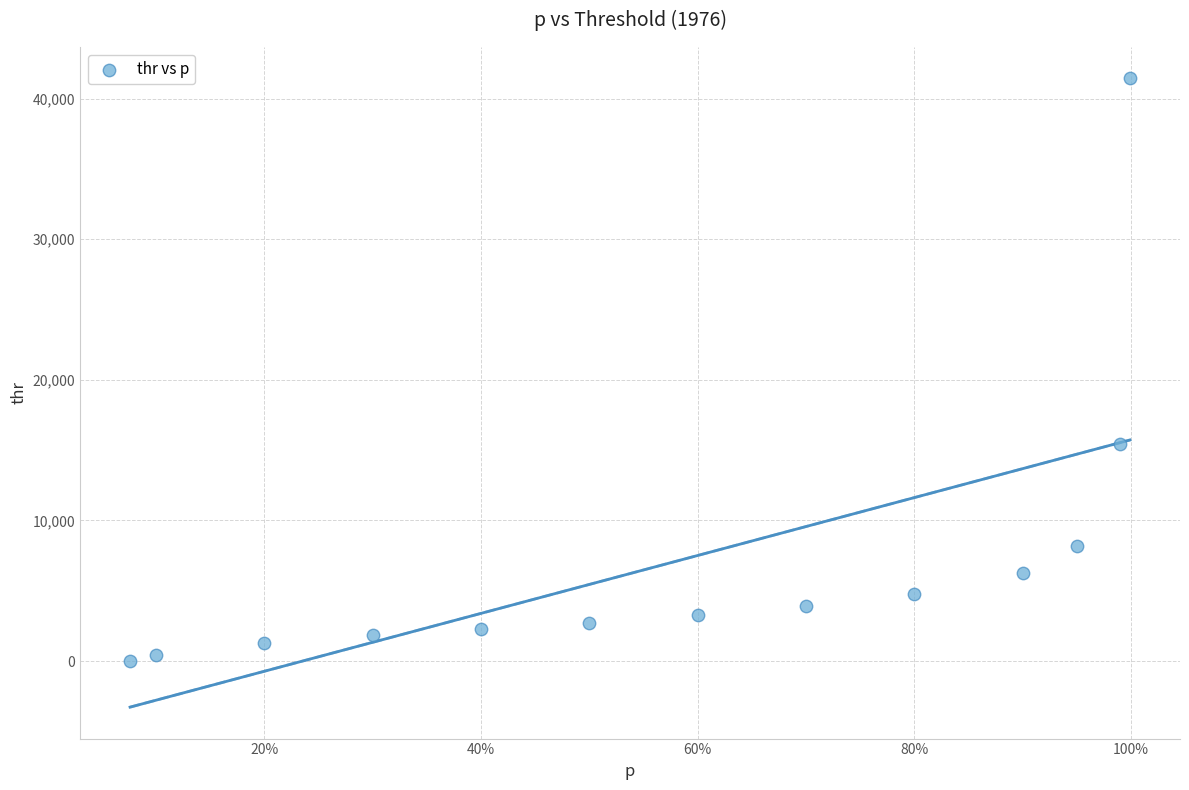

What Y value in the scatter plot is closest to 20717?

15407.5